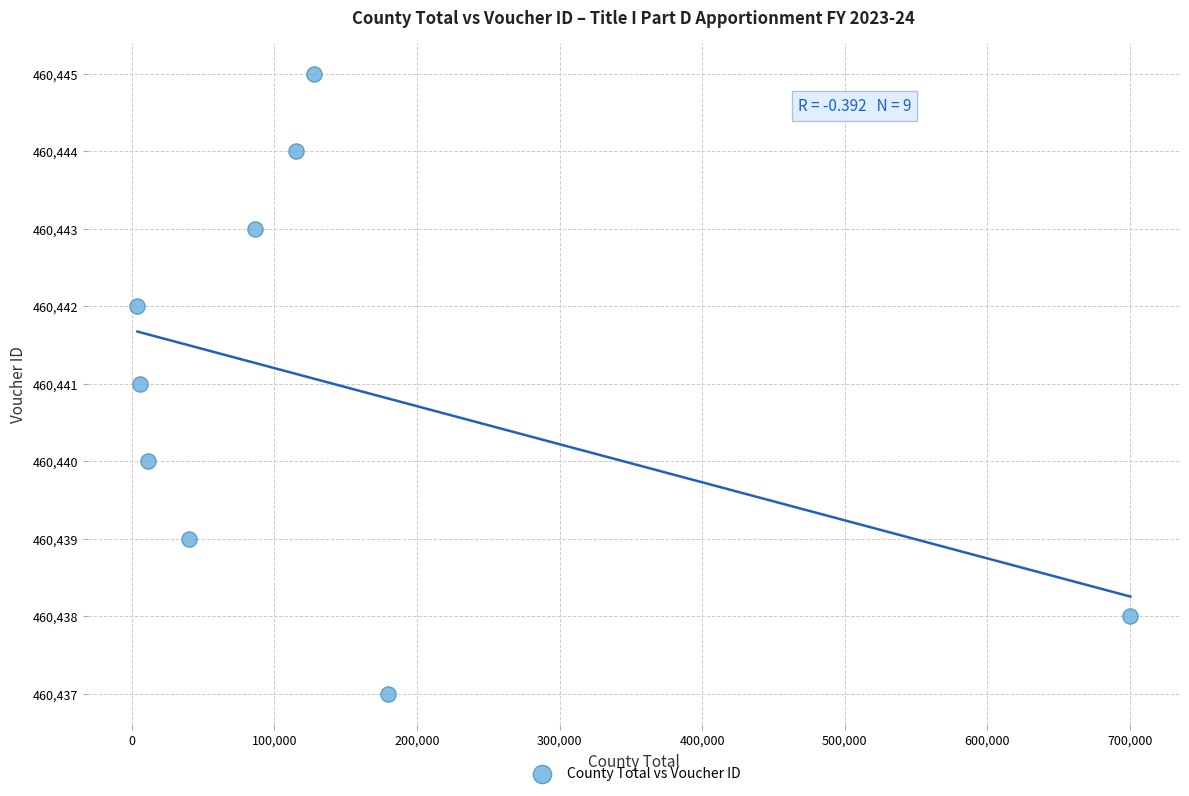

What is the average X value?

141216